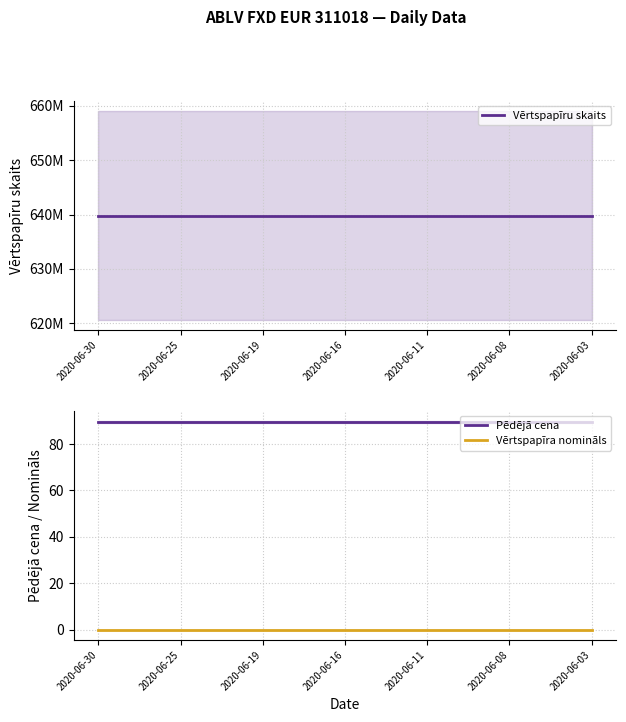

Which series has the largest total across all categories?

Vērtspapīru skaits